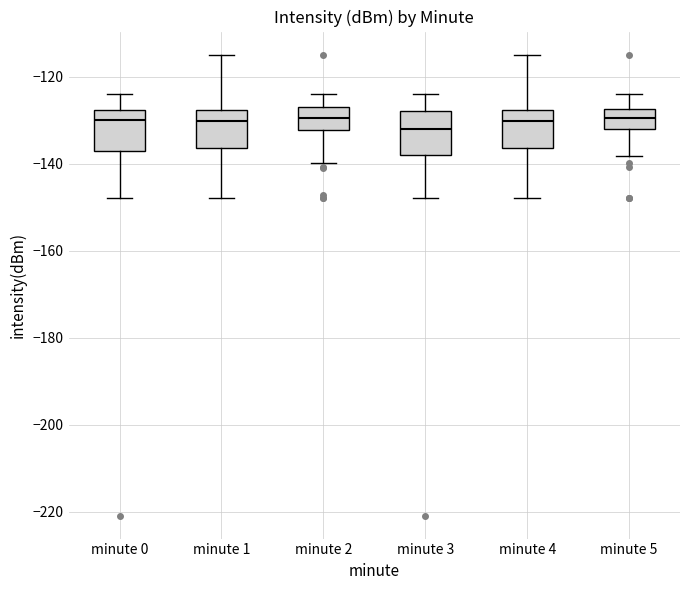

Reading left to right, read every box against the y-axis: the position of its median line, the range the box covers, and the ends of its whiskers. The values are not printed on the chart, so give them approximately, as read against the axis.

minute 0: median -130, box -138 to -128, whiskers -148 to -124
minute 1: median -130, box -136 to -128, whiskers -148 to -114
minute 2: median -130, box -132 to -126, whiskers -140 to -124
minute 3: median -132, box -138 to -128, whiskers -148 to -124
minute 4: median -130, box -136 to -128, whiskers -148 to -114
minute 5: median -130, box -132 to -128, whiskers -138 to -124